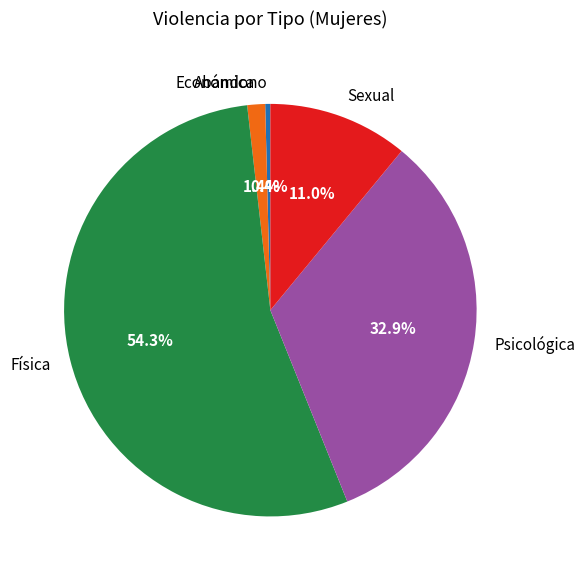

Is it true that Física is 40% of the pie?

False